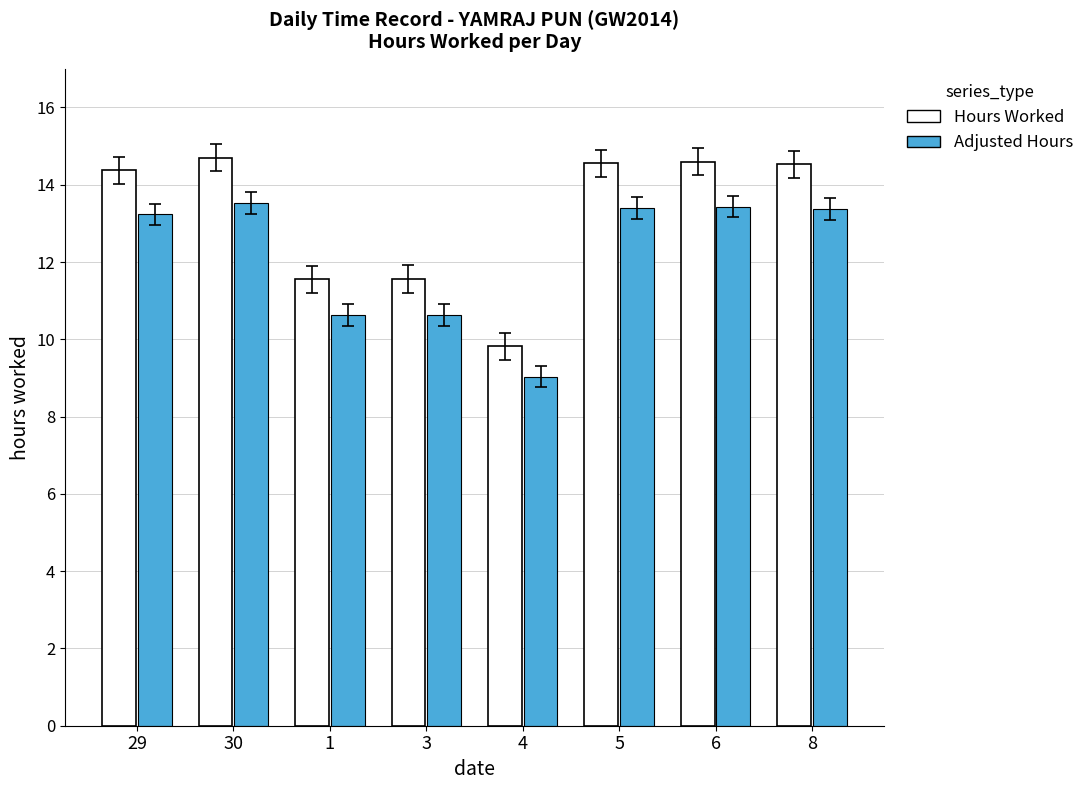

Which category has the lowest value in the Hours Worked series?

4